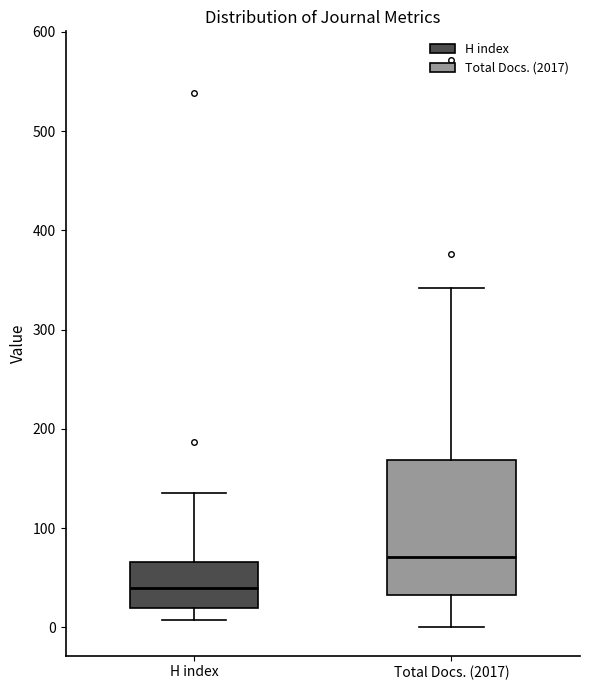

Reading left to right, read every box against the y-axis: the position of its median line, the range the box covers, and the ends of its whiskers. The values are not printed on the chart, so give them approximately, as read against the axis.

H index: median 40, box 20 to 70, whiskers 10 to 140
Total Docs. (2017): median 70, box 30 to 170, whiskers 0 to 340